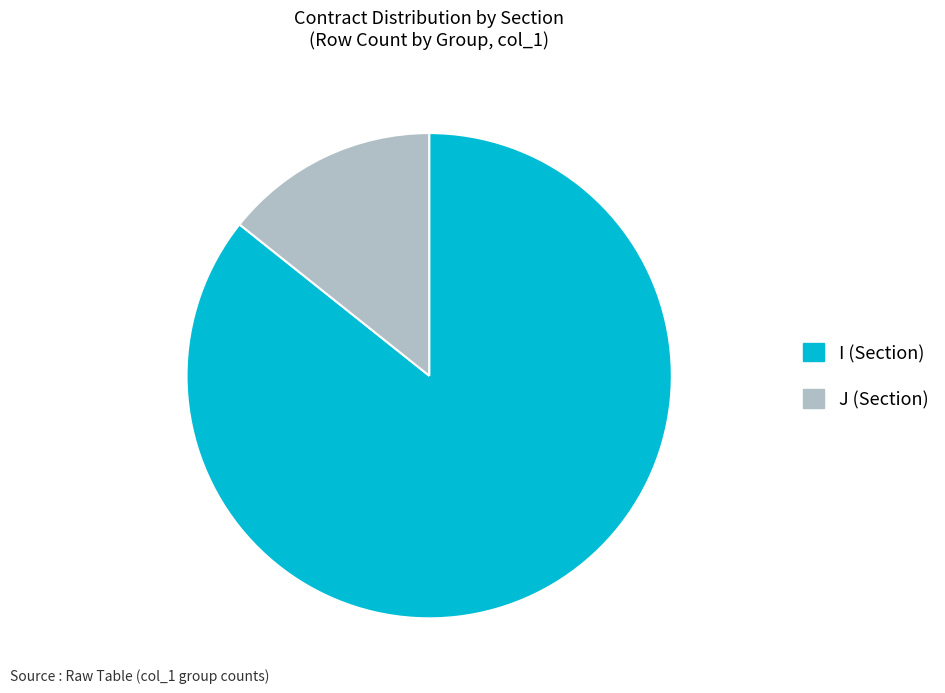

Combined, do J (Section) and I (Section) account for over 50%?

Yes